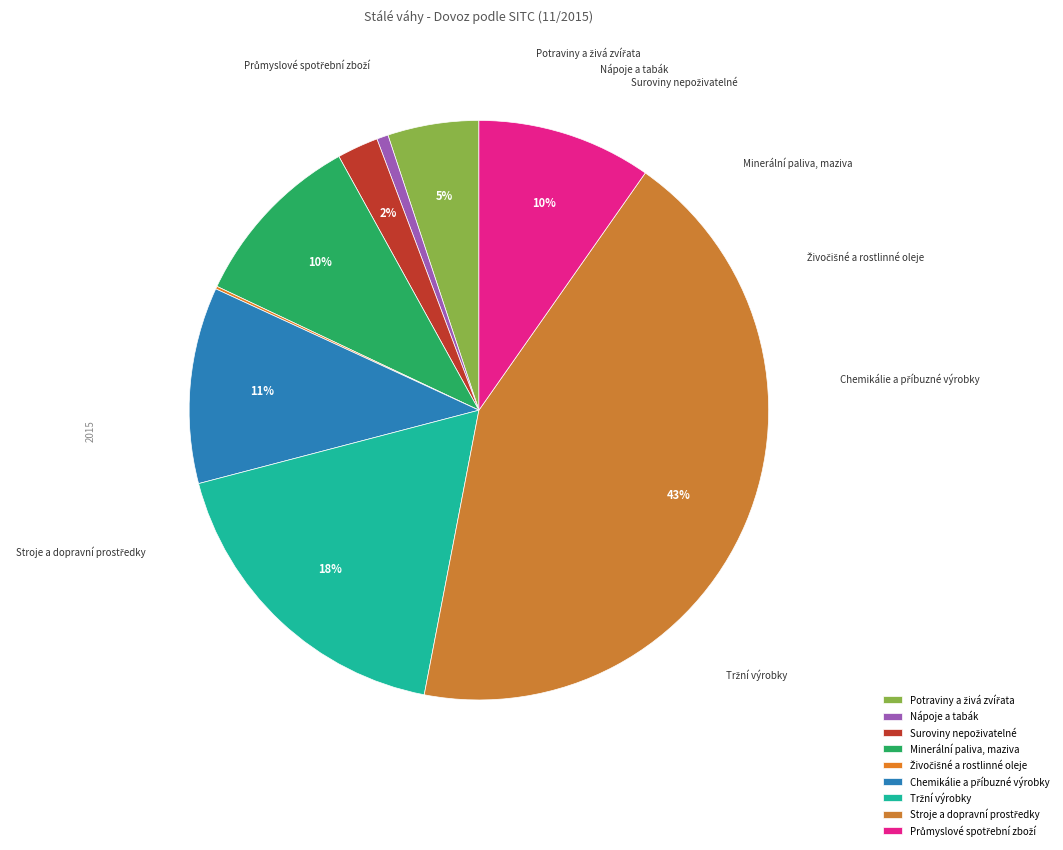

What percentage is the Tržní výrobky slice, to the nearest percent?

18%